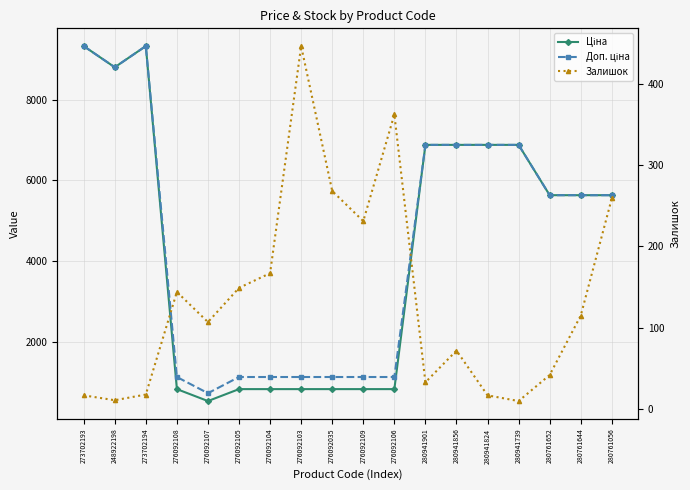

What is the label of the 1st point from the left?

273702193